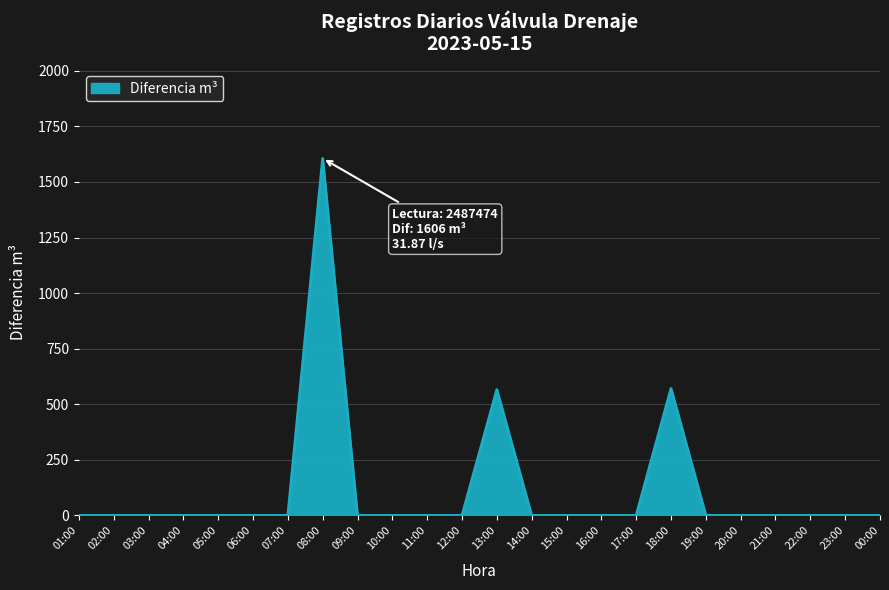

The value at 03:00 is 0. True or false?

True